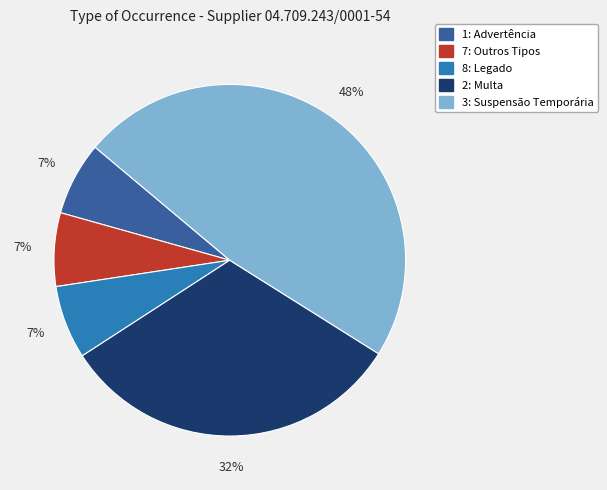

To the nearest percent, what is the combined percentage of 1: Advertência and 8: Legado?

14%